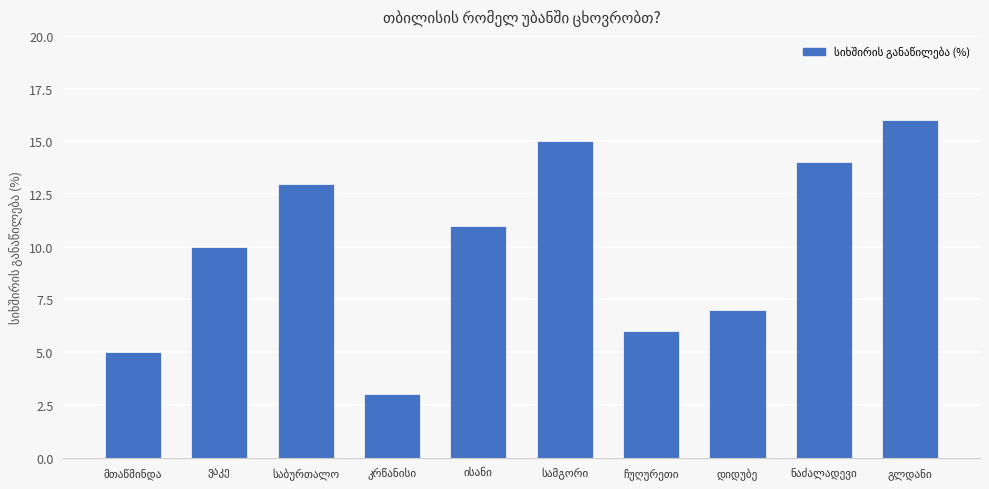

What is the difference between the maximum and minimum values?

13